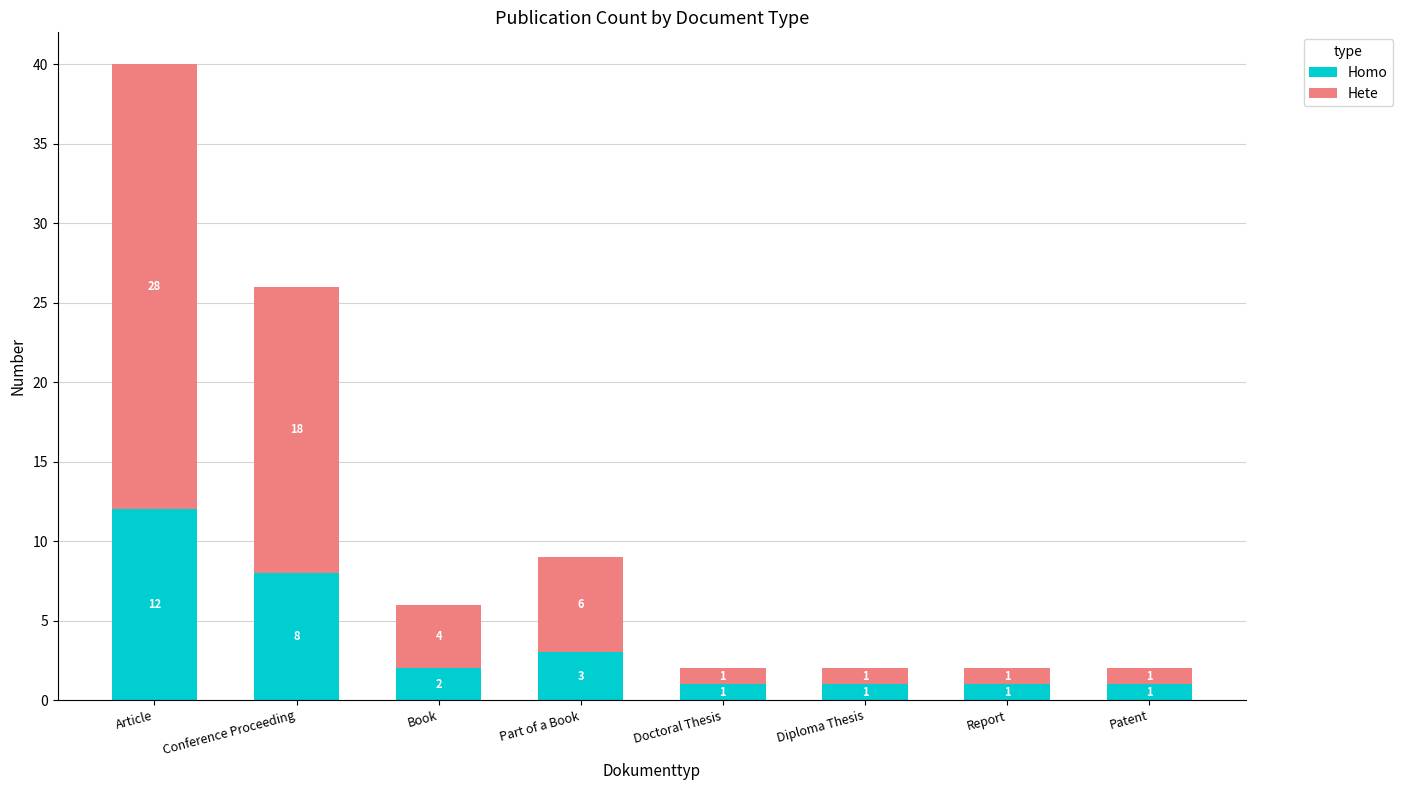

What is the average value of the Homo series?

4